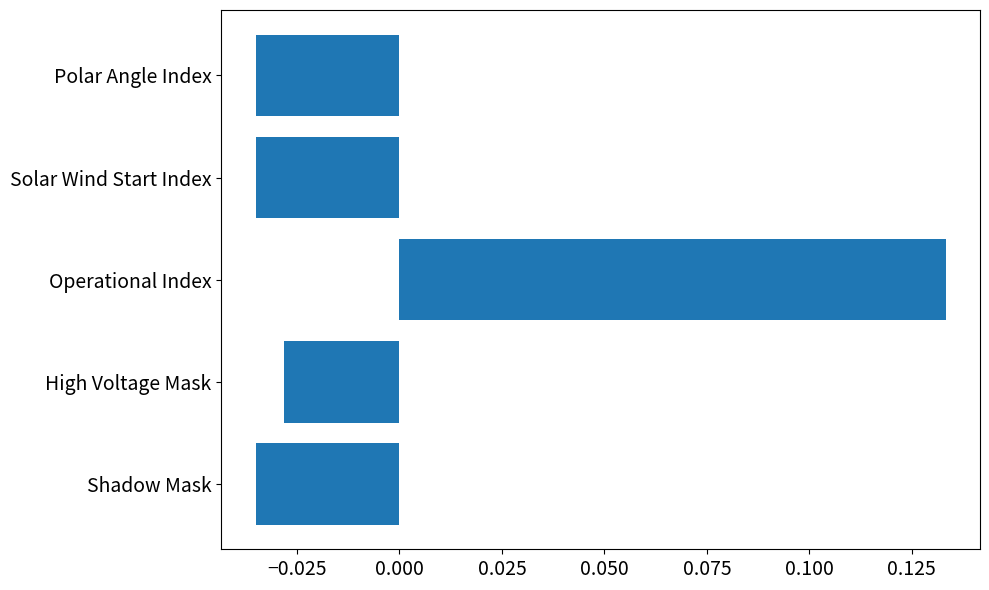

Which category has the highest value across all series?

Operational Index